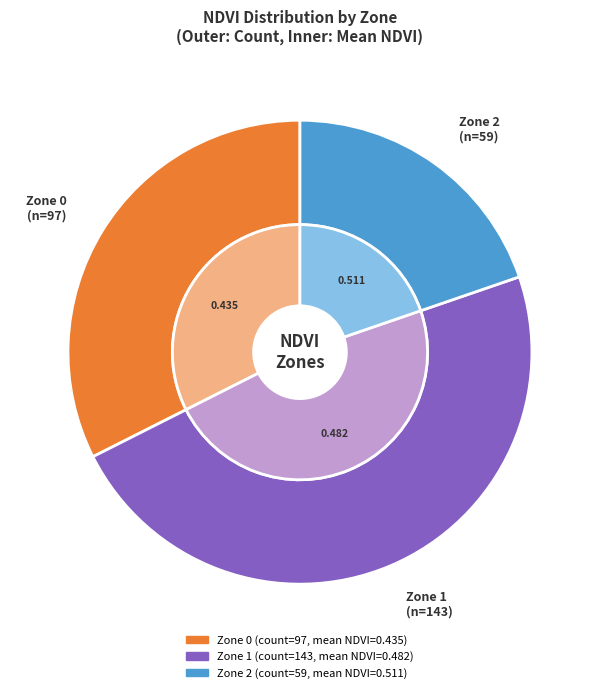

What is the ratio of the value at Zone 0 to the value at Zone 1?

0.7